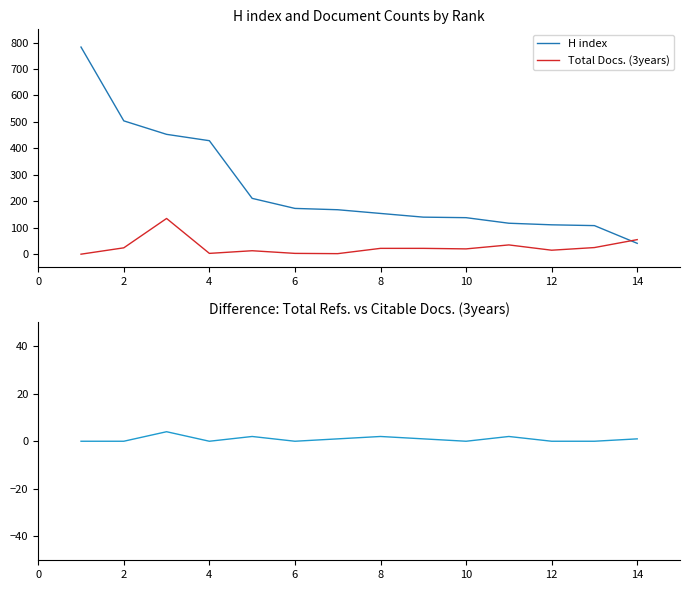

Reading left to right, what are all the values shown in this chart?

H index: 783	504	453	429	211	173	168	154	140	138	117	111	108	41
Total Docs. (3years): 0	24	135	3	13	3	2	22	22	20	35	15	25	55
Refs. minus Citable Docs.: 0	0	4	0	2	0	1	2	1	0	2	0	0	1